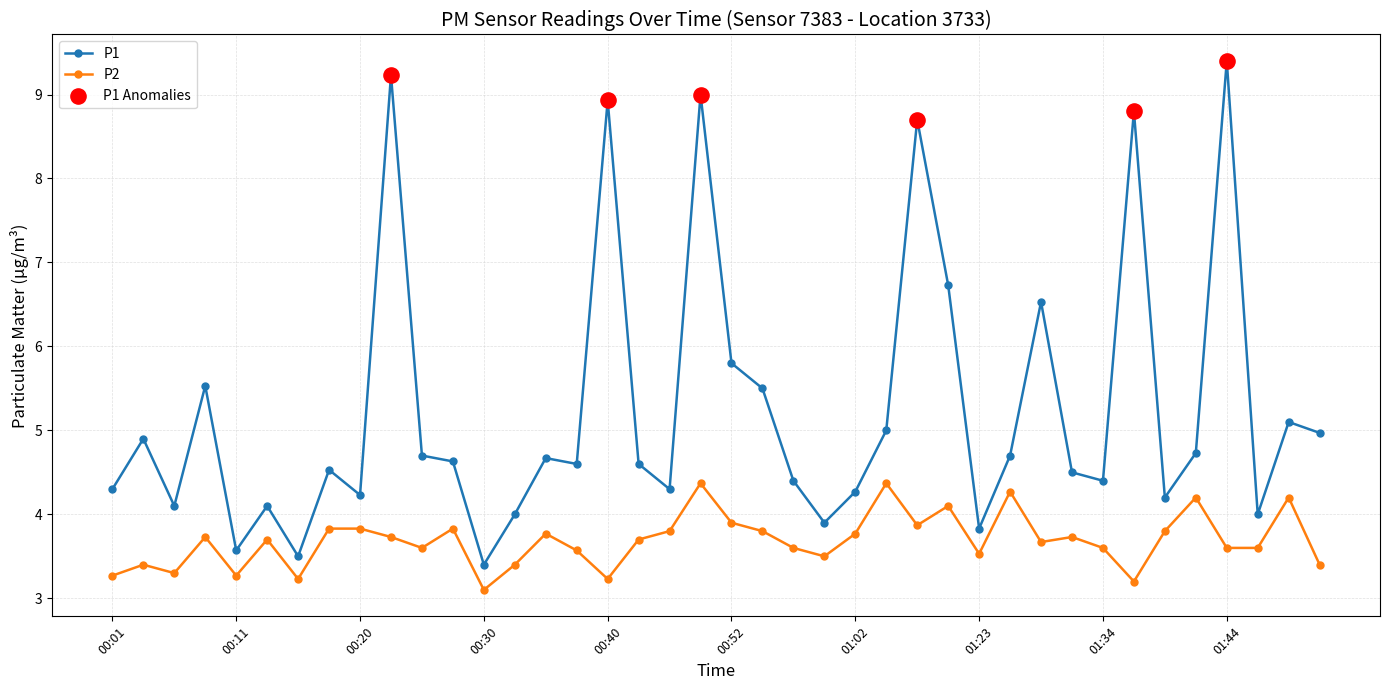

Which series has the largest total across all categories?

P1